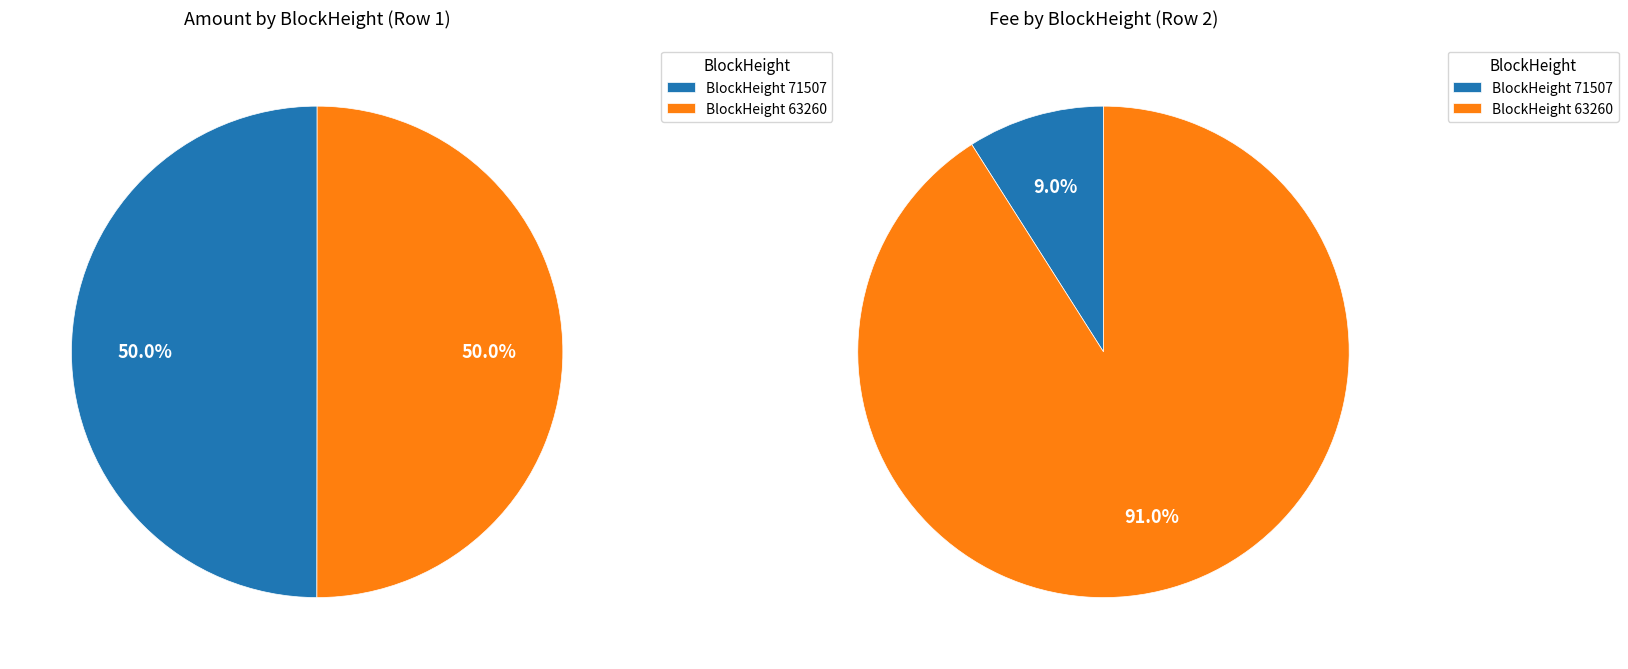

Rank the categories by value from lowest to highest.

71507, 63260